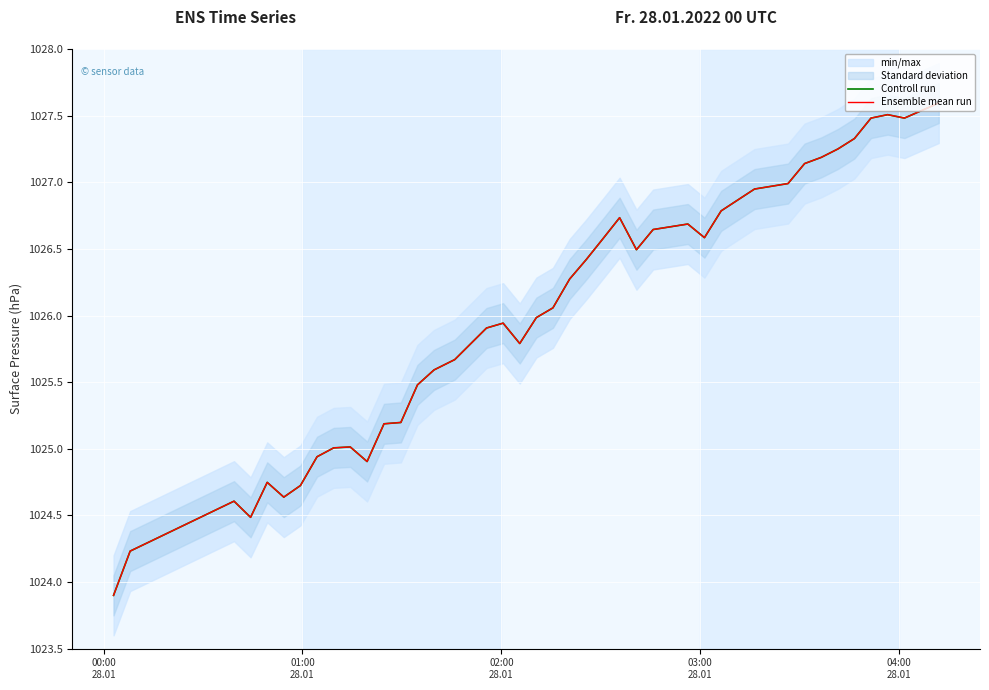

How many lines are shown in the chart?

2